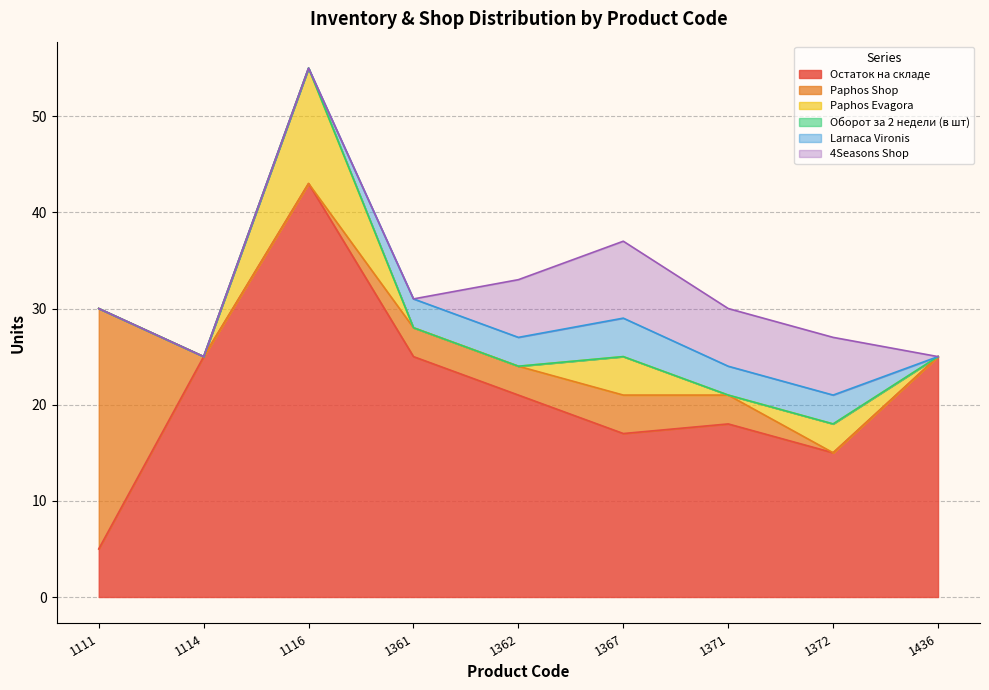

Rank the series at 1114 from lowest to highest value.

Paphos Shop, Paphos Evagora, Оборот за 2 недели (в шт), Larnaca Vironis, 4Seasons Shop, Остаток на складе